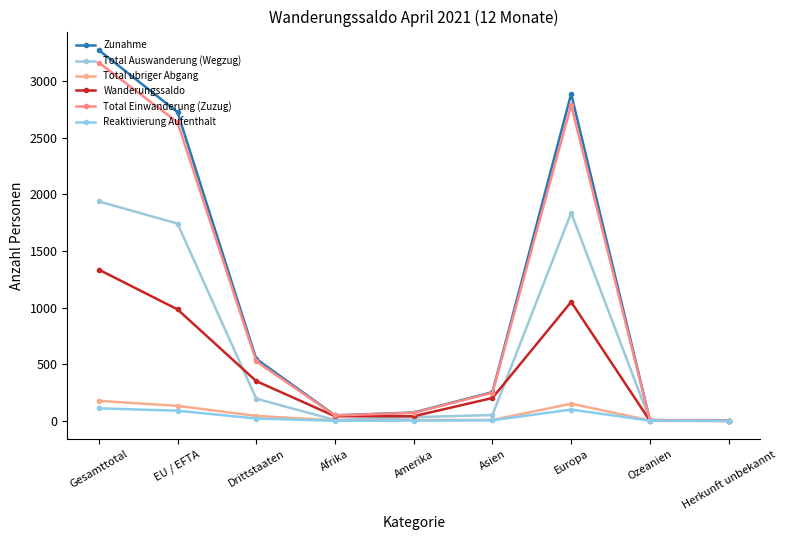

True or false: Wanderungssaldo and Total Einwanderung (Zuzug) intersect in this chart.

False